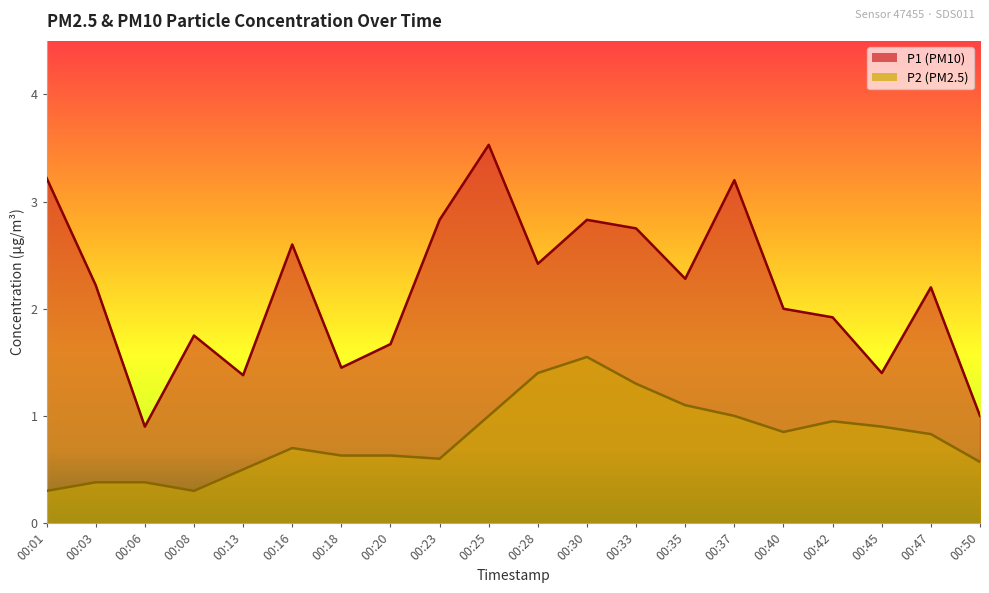

The P2 series shows 0.5 at 00:13. True or false?

True